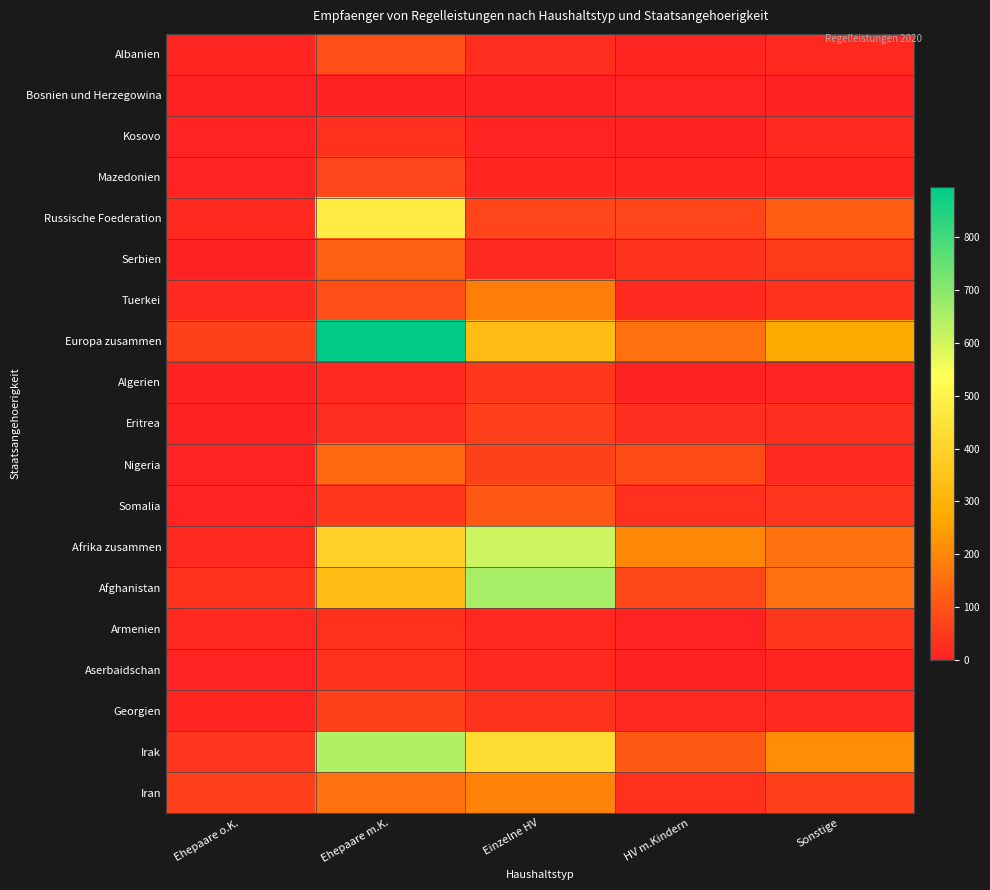

How many series are shown in this chart?

19